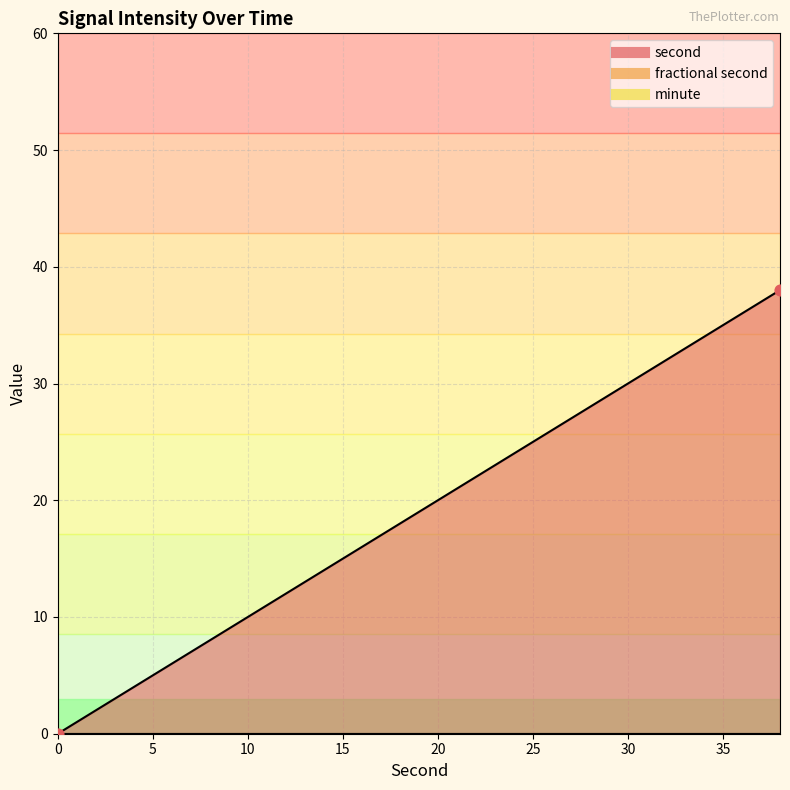

At how many categories does at least one series exceed 1?

19